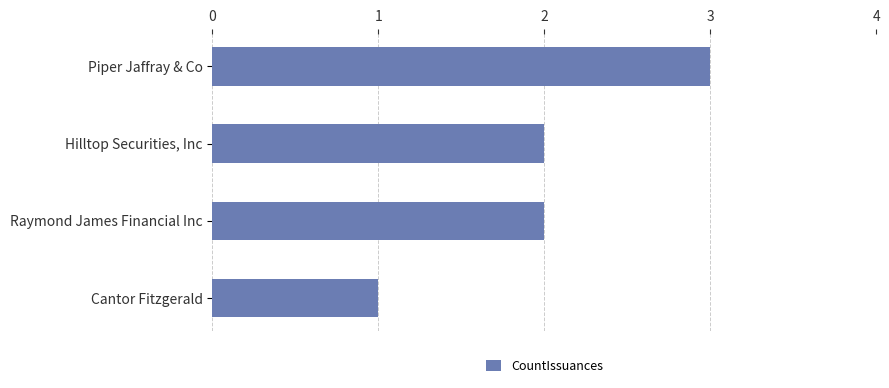

What position from the bottom is Hilltop Securities, Inc?

3